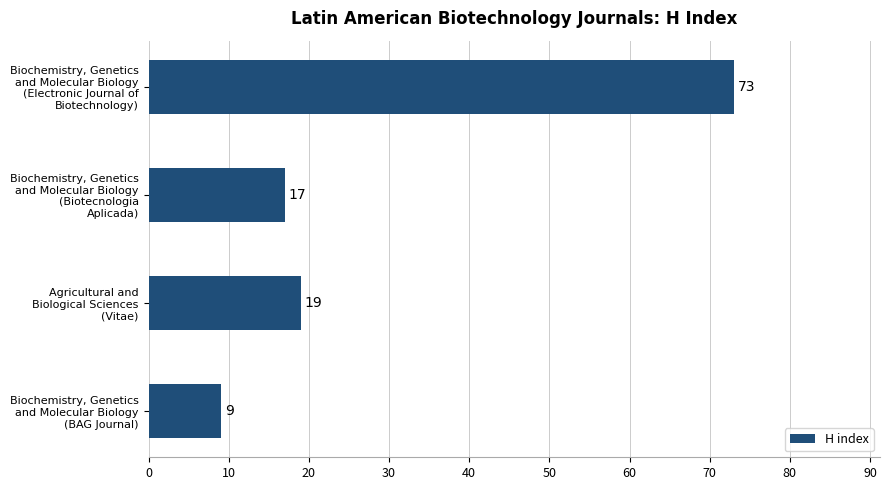

Reading top to bottom, list all the values displayed in this chart.

73	17	19	9